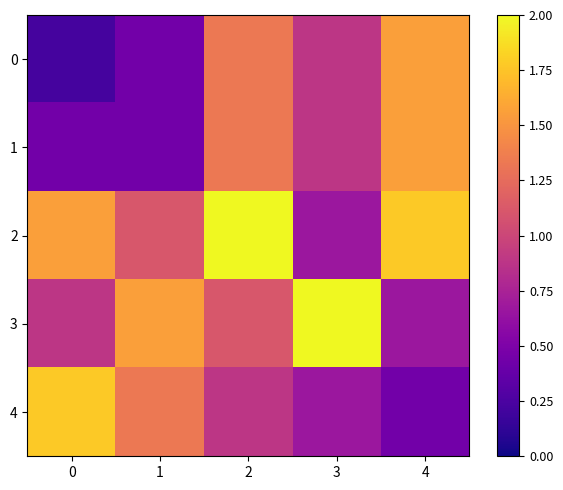

What is the total value across all series at 3?

5.1